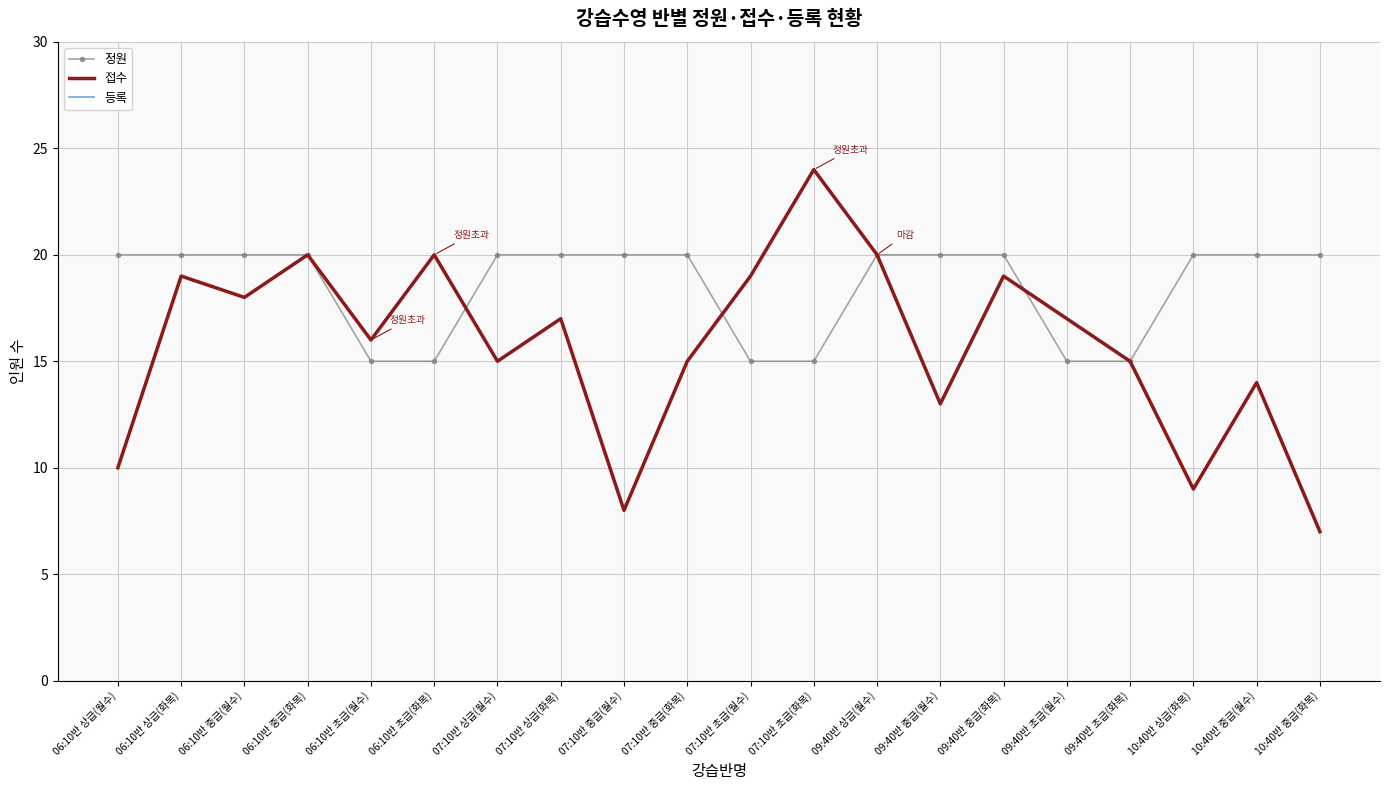

Reading right to left, transcribe all the data shown in this chart.

정원: 20	20	20	15	15	20	20	20	15	15	20	20	20	20	15	15	20	20	20	20
접수: 7	14	9	15	17	19	13	20	24	19	15	8	17	15	20	16	20	18	19	10
등록: 7	14	9	15	17	19	13	20	24	19	15	8	17	15	20	16	20	18	19	10